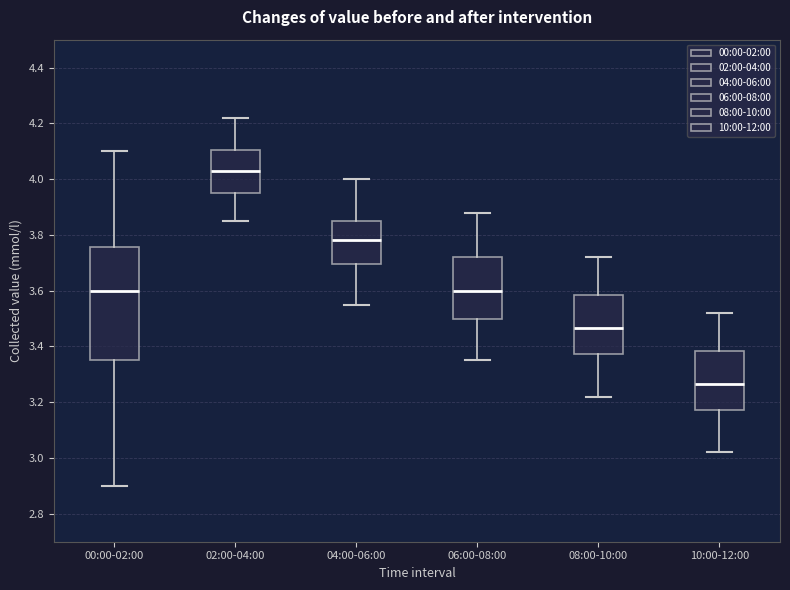

Where is the lower edge of the box for 00:00-02:00 on the y-axis? The values are not printed on the chart, so give them approximately, as read against the axis.

3.36